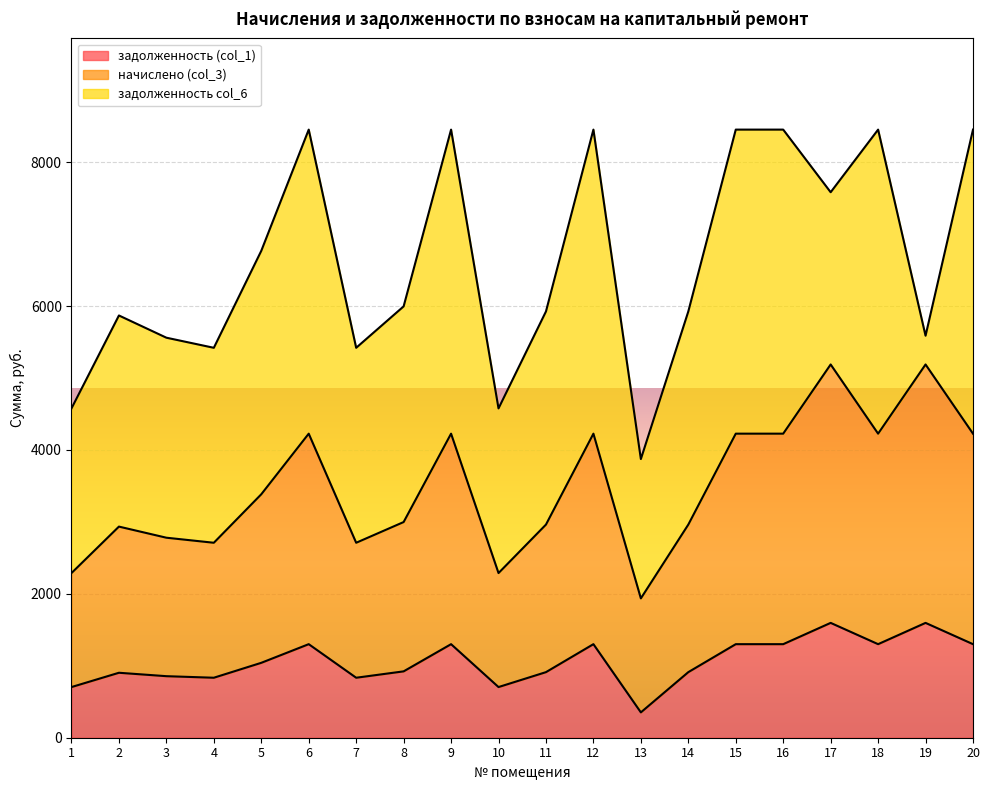

At which category does задолженность (col_1) reach its first local valley?

4